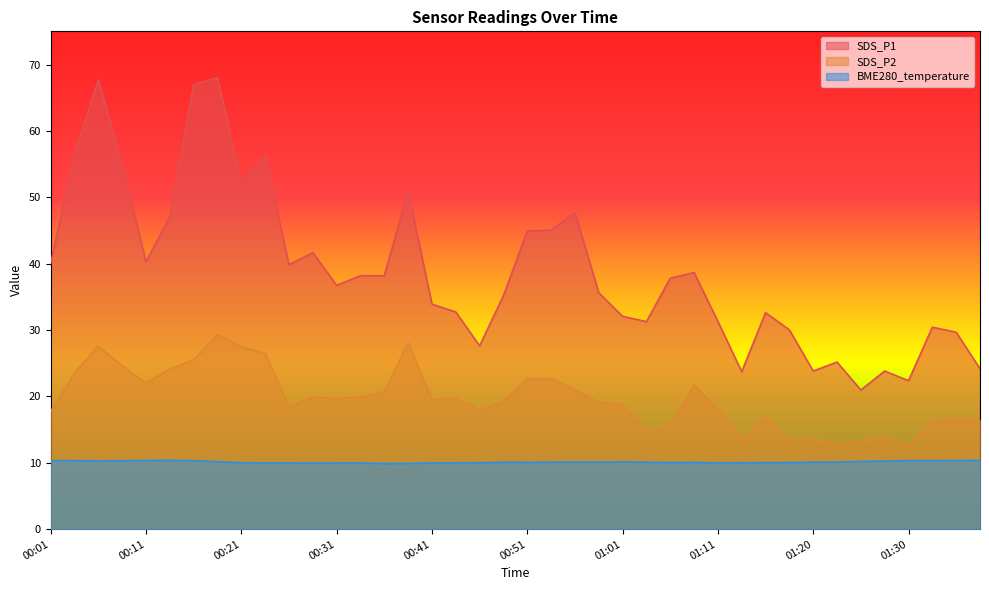

Which series has the largest total across all categories?

SDS_P1